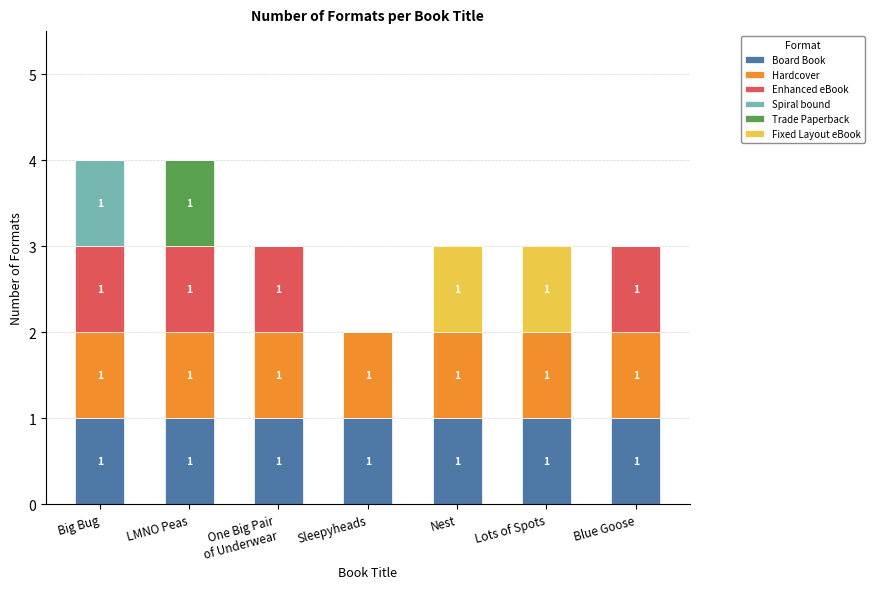

How many data points does each series have?

7